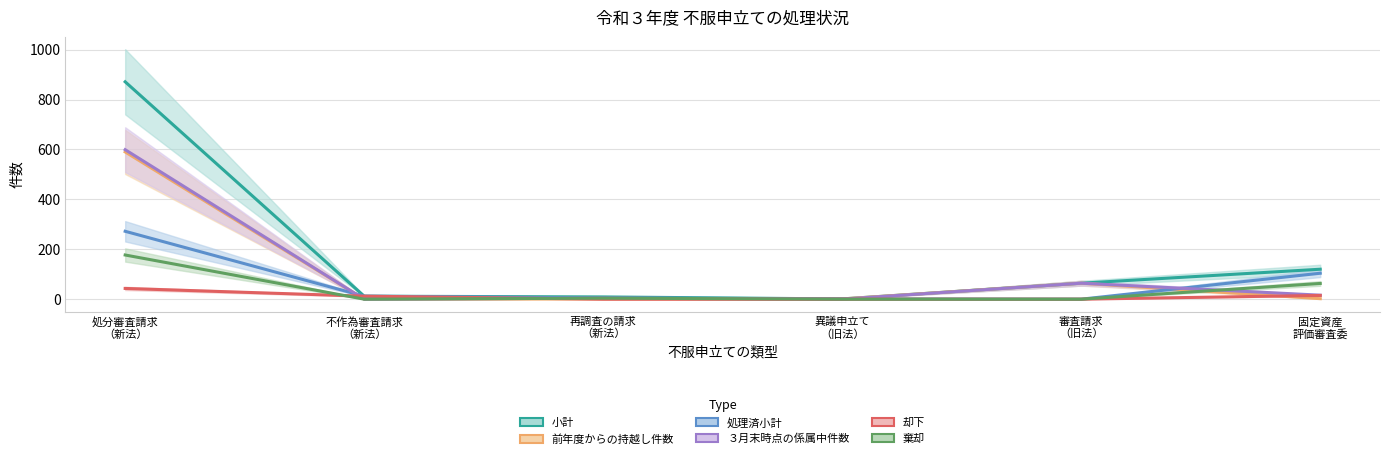

What position from the right is 審査請求 （旧法）?

2